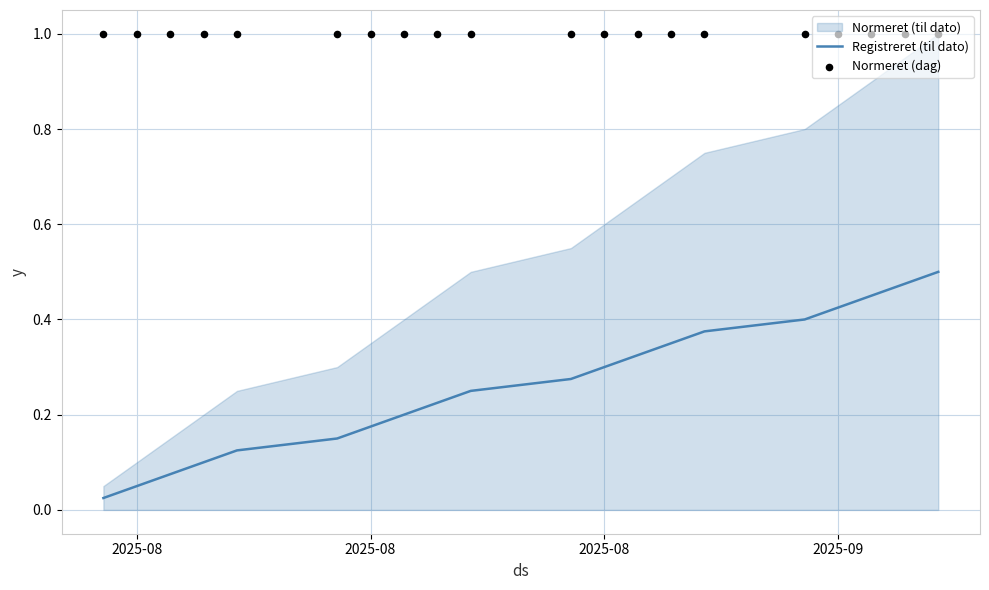

At how many categories does at least one series exceed 0?

20